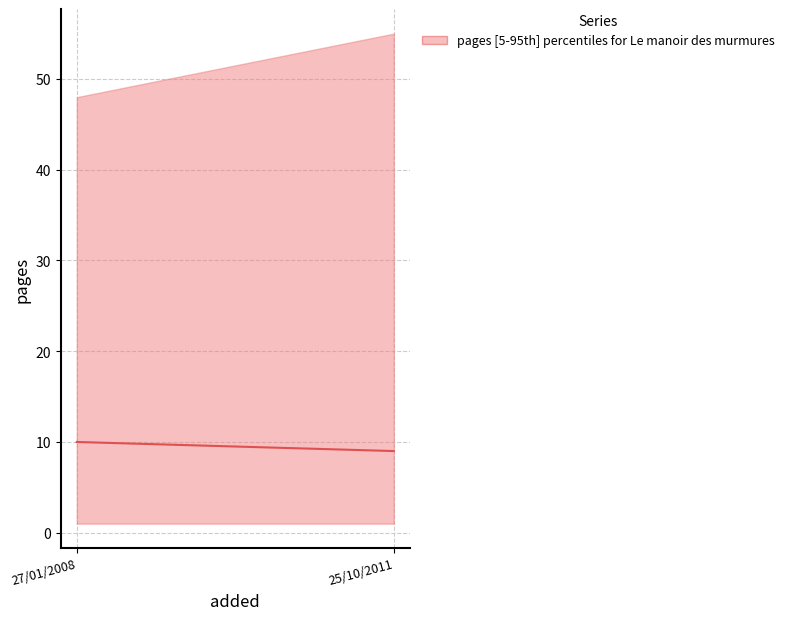

How many data points does each series have?

2